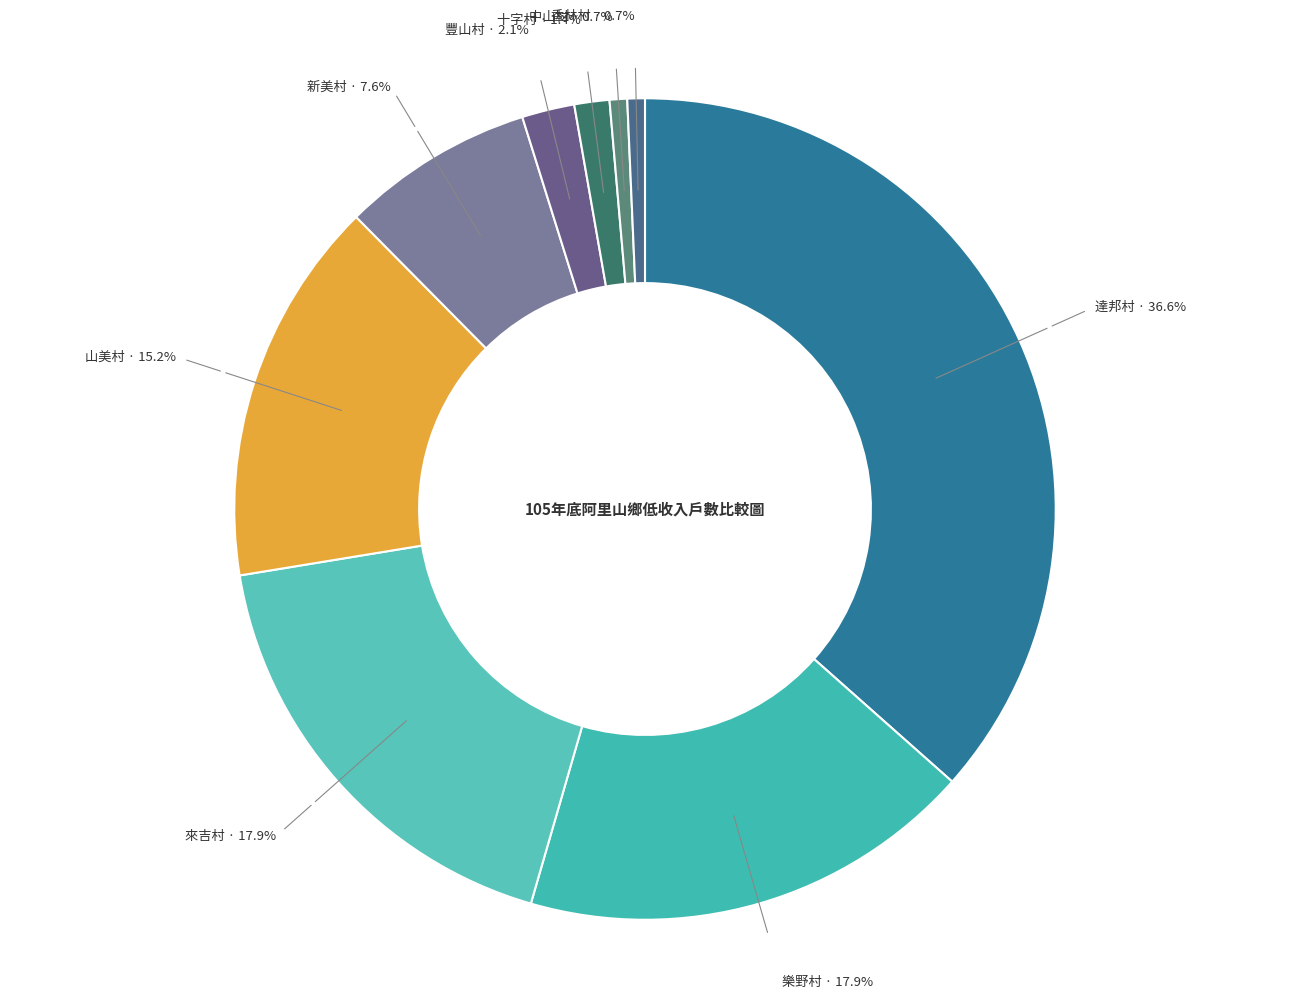

Does 新美村 account for over 50% of the chart?

No